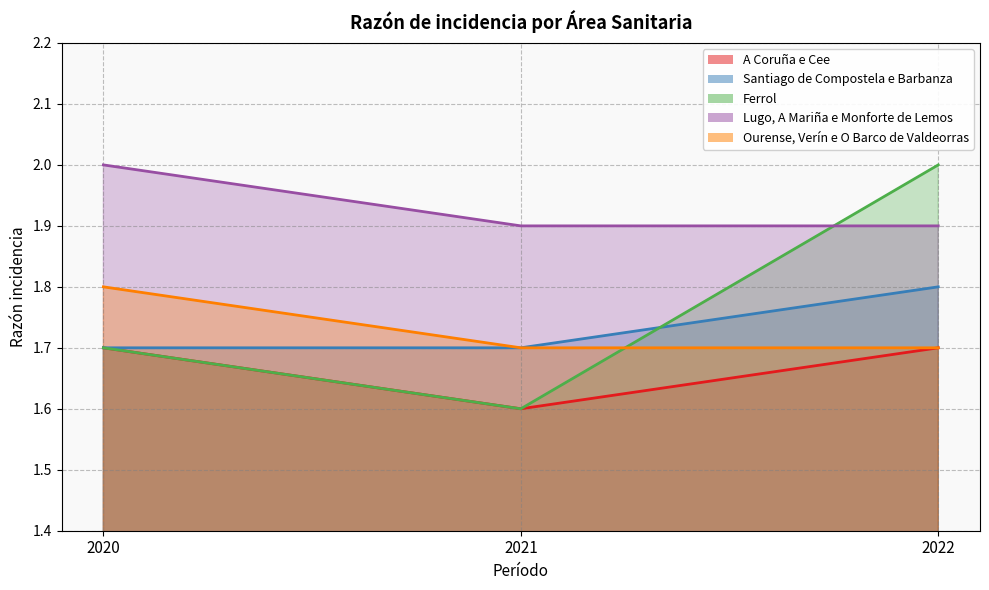

What is the value of the Santiago de Compostela e Barbanza point at the 3rd from the left?

1.8